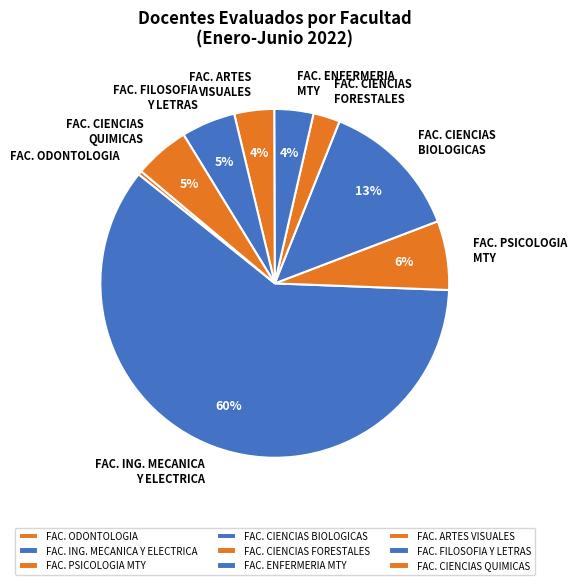

Does any single category account for the majority?

Yes